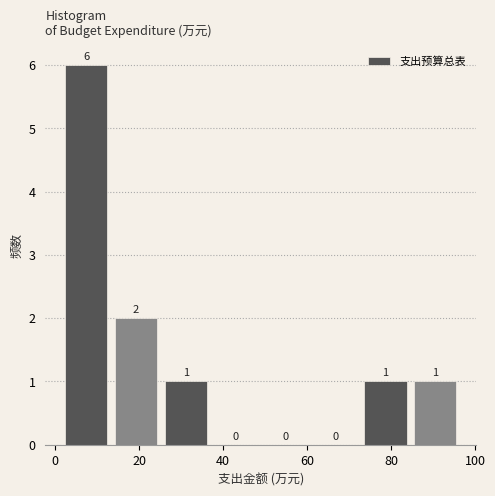

Reading left to right, list every bar in this chart as the range it spans on the x-axis followed by its height. The bar edges are not printed on the chart, so give them approximately, as read against the axis.

2 to 14: 6
14 to 26: 2
26 to 38: 1
38 to 48: 0
48 to 60: 0
60 to 72: 0
72 to 84: 1
84 to 96: 1